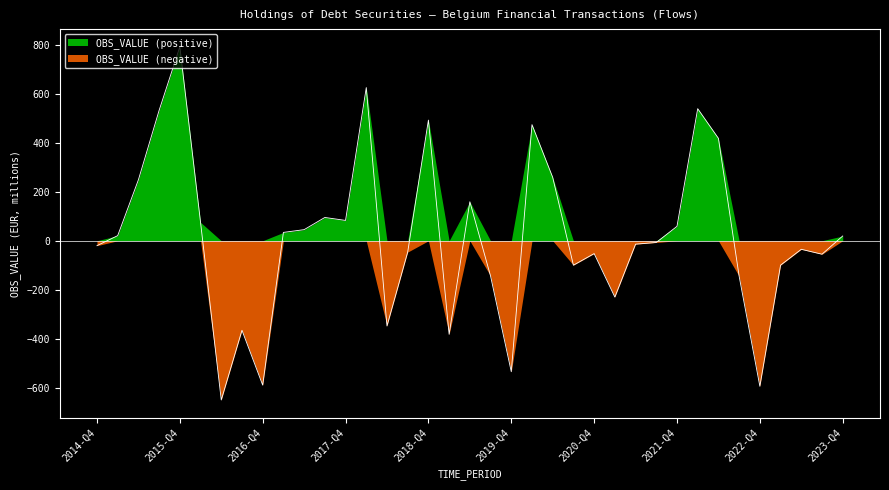

List the labels in order of value, smallest first.

2016-Q2, 2022-Q4, 2016-Q4, 2019-Q4, 2019-Q1, 2016-Q3, 2018-Q2, 2021-Q1, 2022-Q3, 2019-Q3, 2020-Q3, 2023-Q1, 2023-Q3, 2020-Q4, 2018-Q3, 2023-Q2, 2014-Q4, 2021-Q2, 2021-Q3, 2023-Q4, 2015-Q1, 2017-Q1, 2017-Q2, 2021-Q4, 2016-Q1, 2017-Q4, 2017-Q3, 2019-Q2, 2015-Q2, 2020-Q2, 2022-Q2, 2020-Q1, 2018-Q4, 2015-Q3, 2022-Q1, 2018-Q1, 2015-Q4